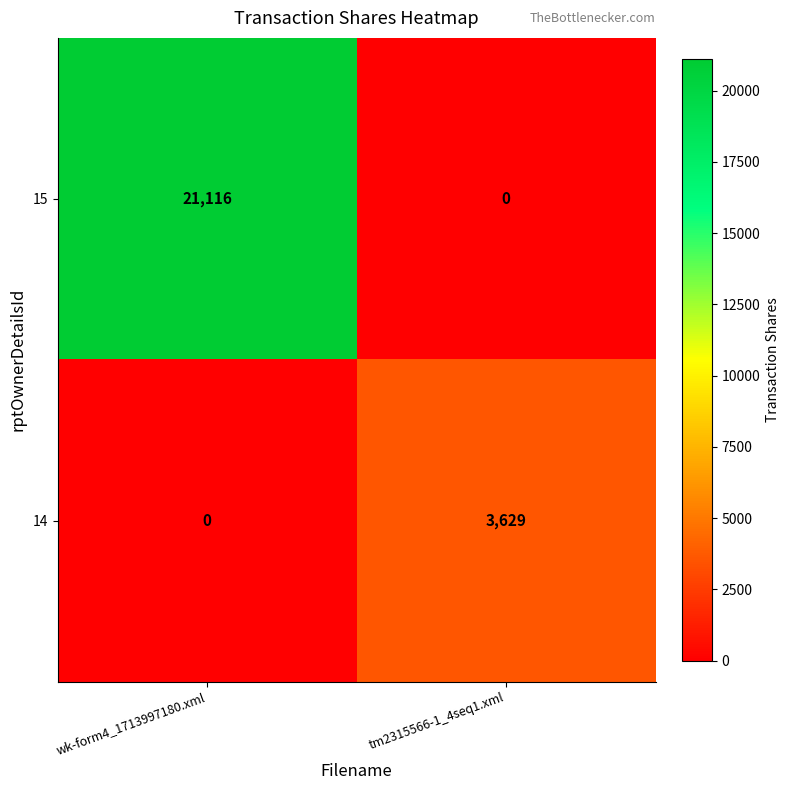

List the series in order of their overall mean, lowest first.

14, 15